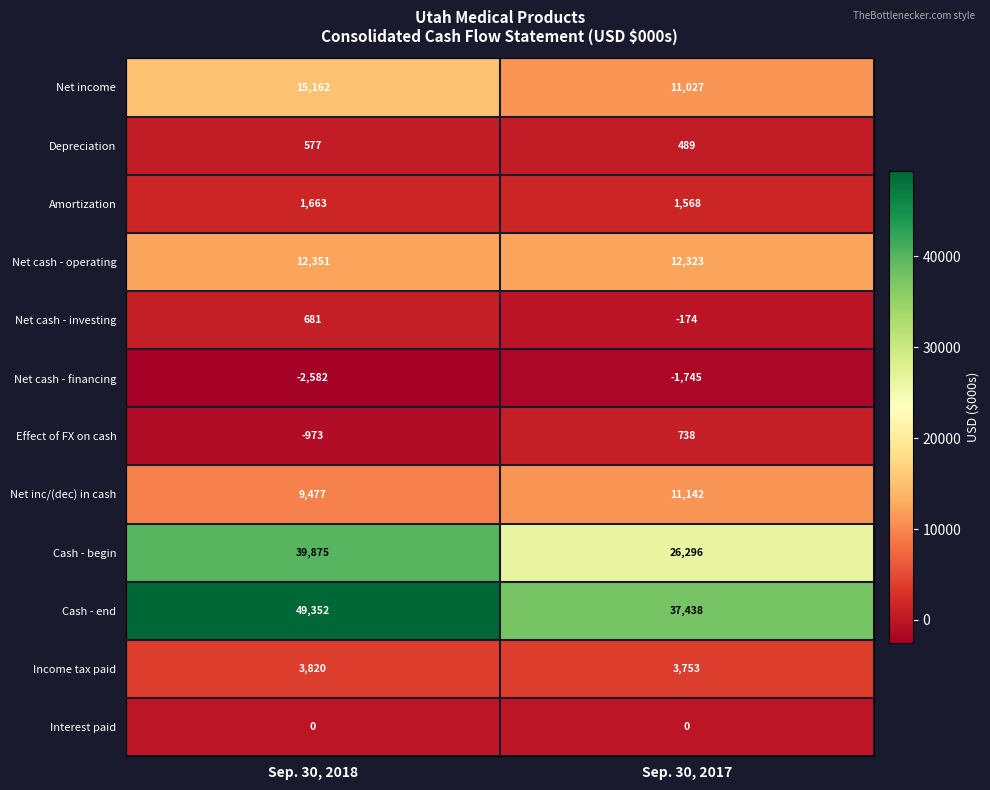

What is the sum of the Depreciation values at Sep. 30, 2018 and Sep. 30, 2017?

1066